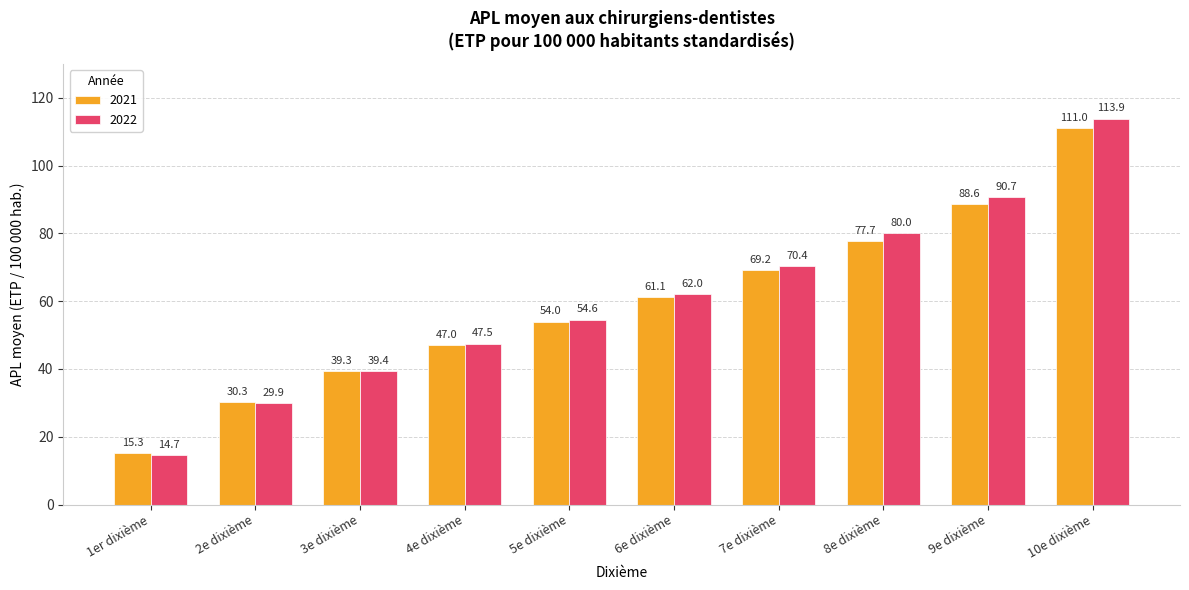

Between 5e dixième and 6e dixième, which series saw the biggest shift?

2022